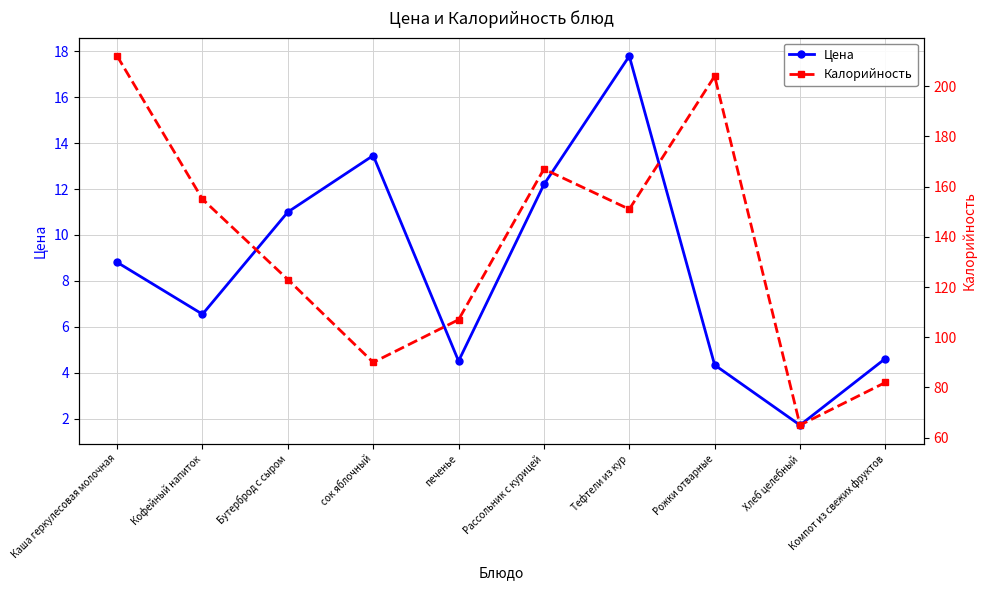

What is the total value across all series at Компот из свежих фруктов?

86.6